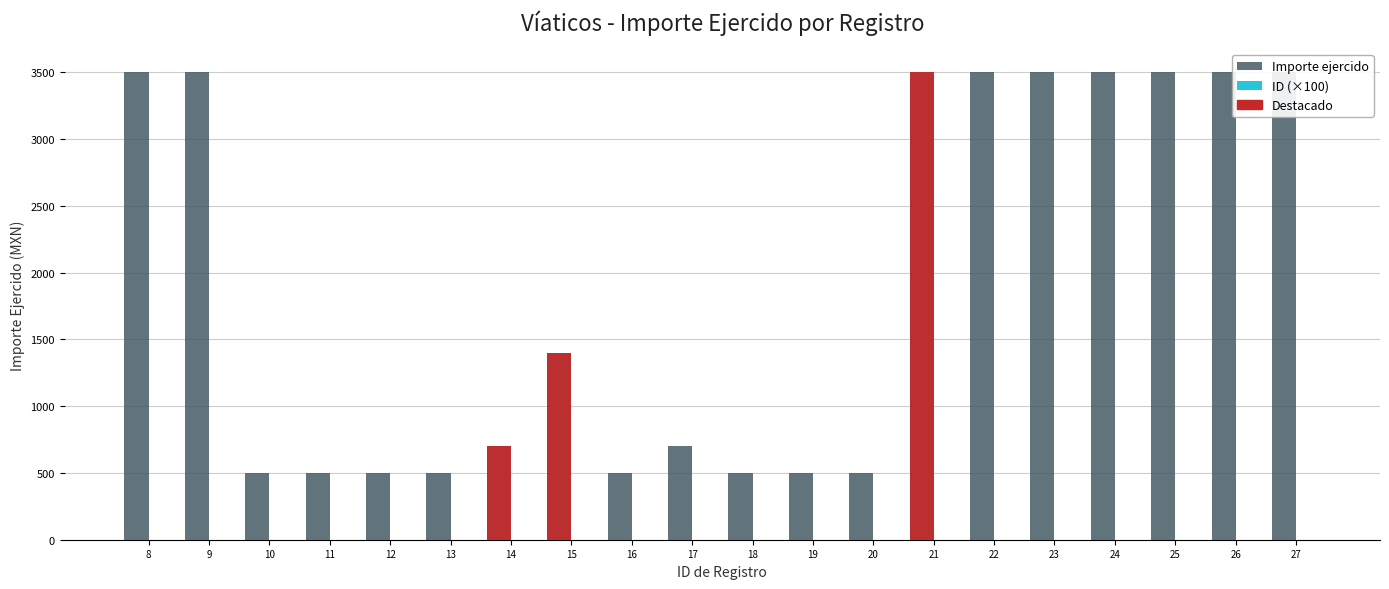

At how many categories does at least one series exceed 799?

10